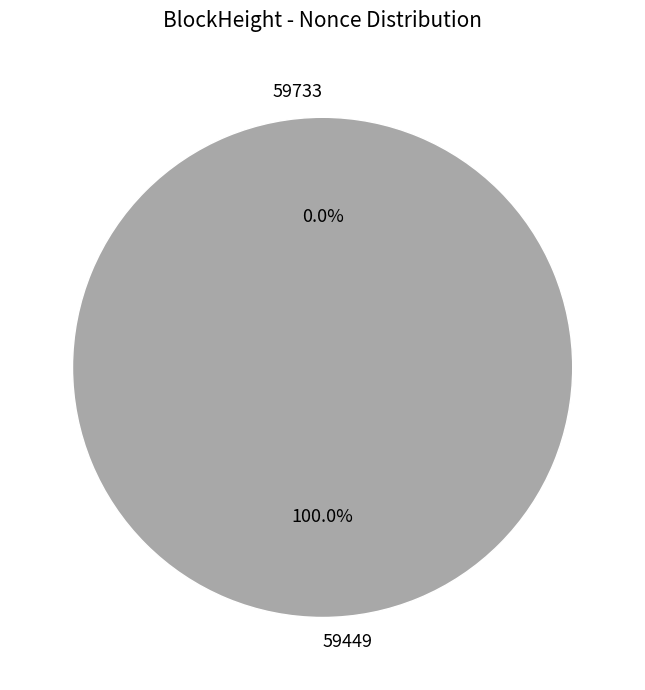

Which slice represents more than half of the pie?

59449